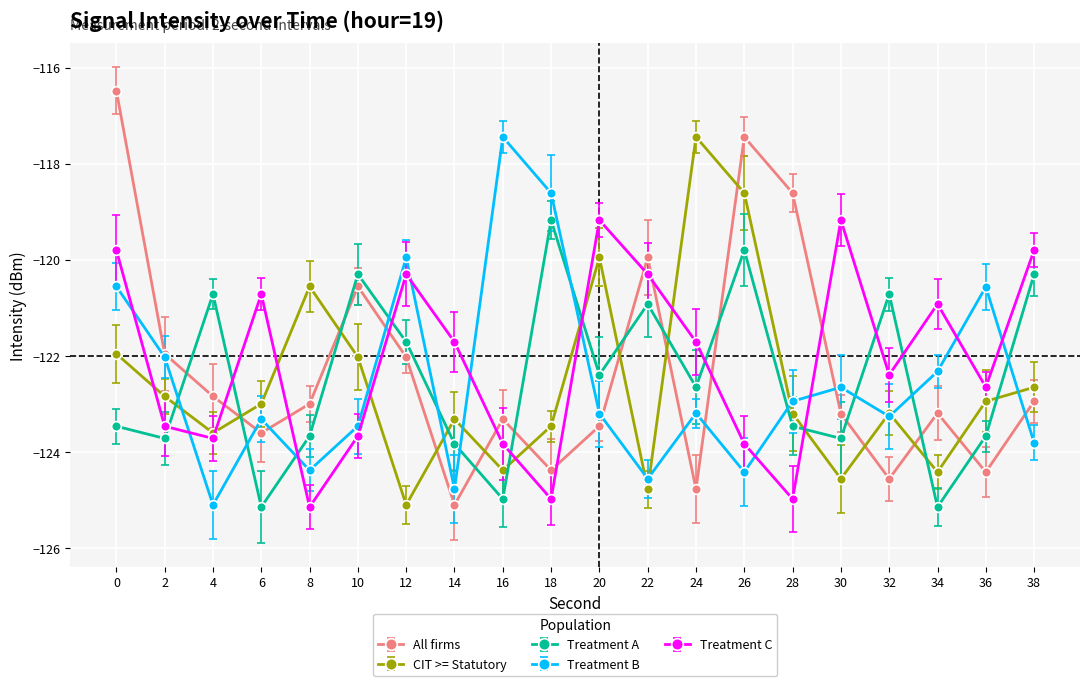

The Treatment B series shows -122.7 at 30. True or false?

True